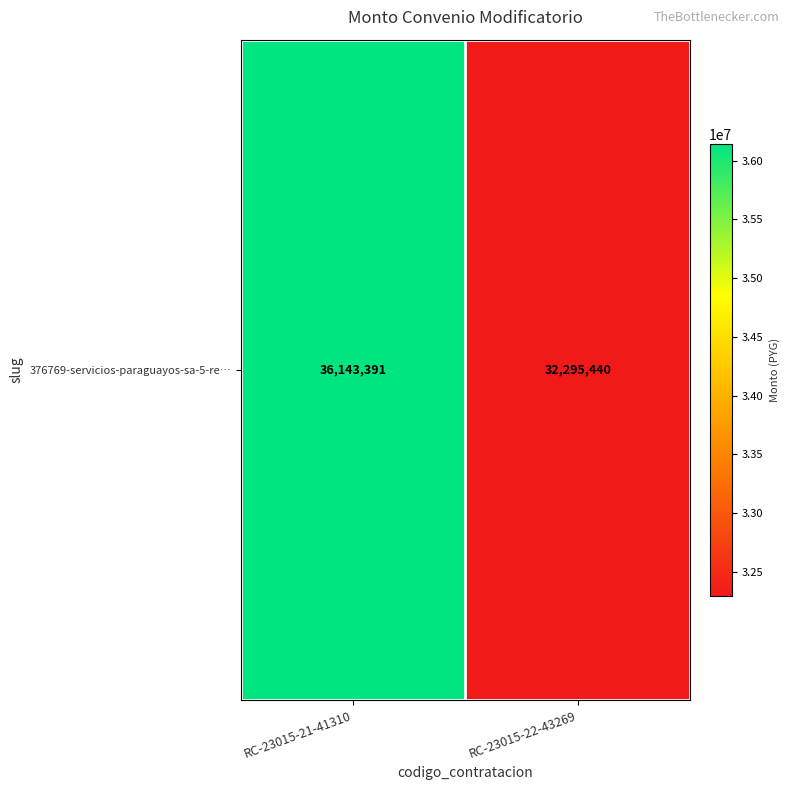

List the labels in order of value, smallest first.

RC-23015-22-43269, RC-23015-21-41310